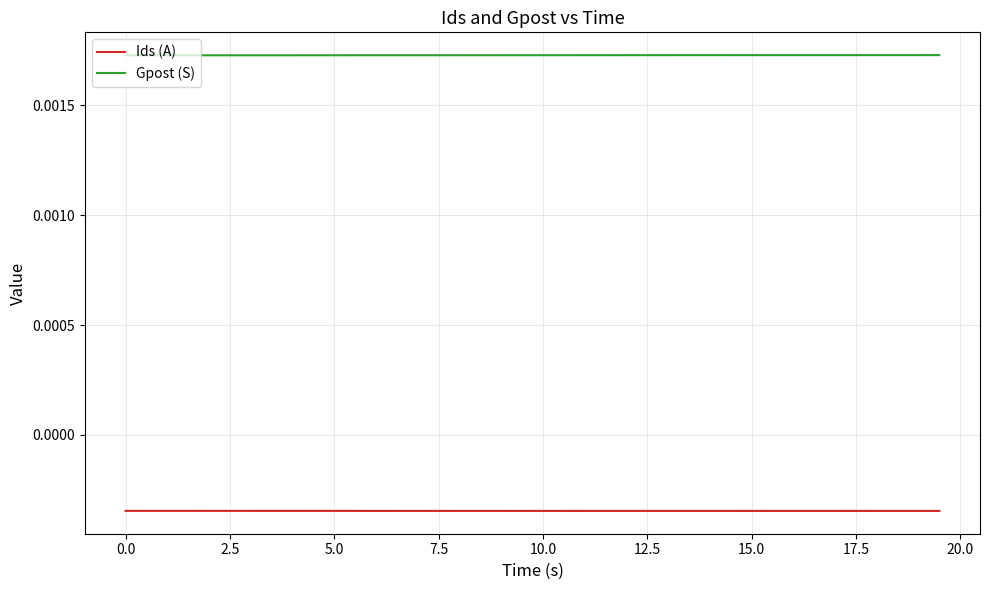

True or false: Gpost (S) and Ids (A) intersect in this chart.

False